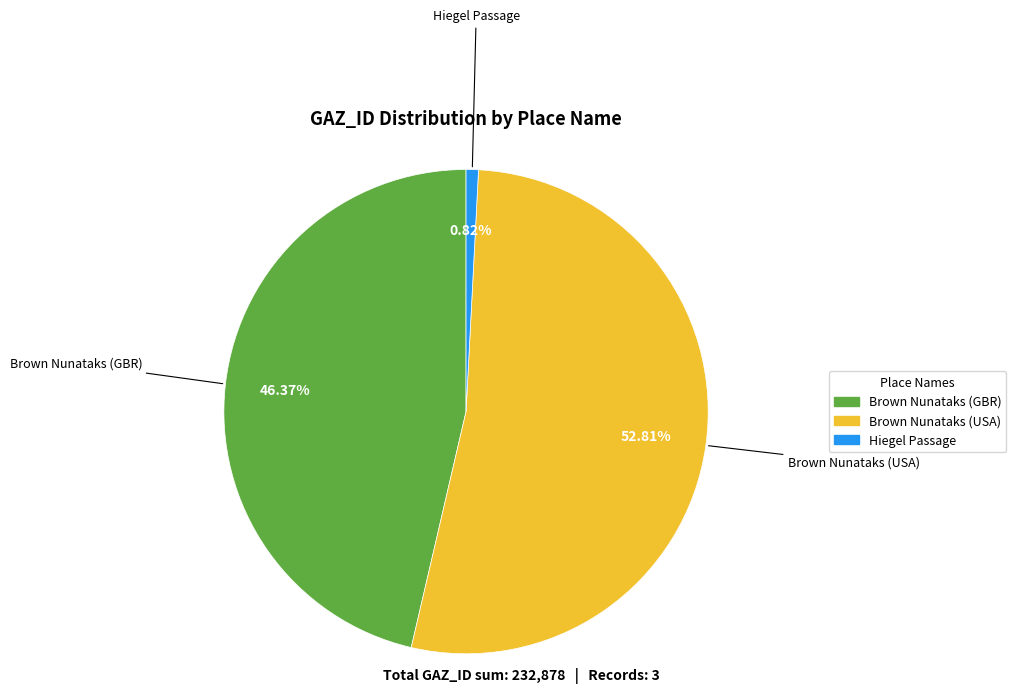

To the nearest percent, what is the difference between the Hiegel Passage and Brown Nunataks (USA) slice percentages?

52%